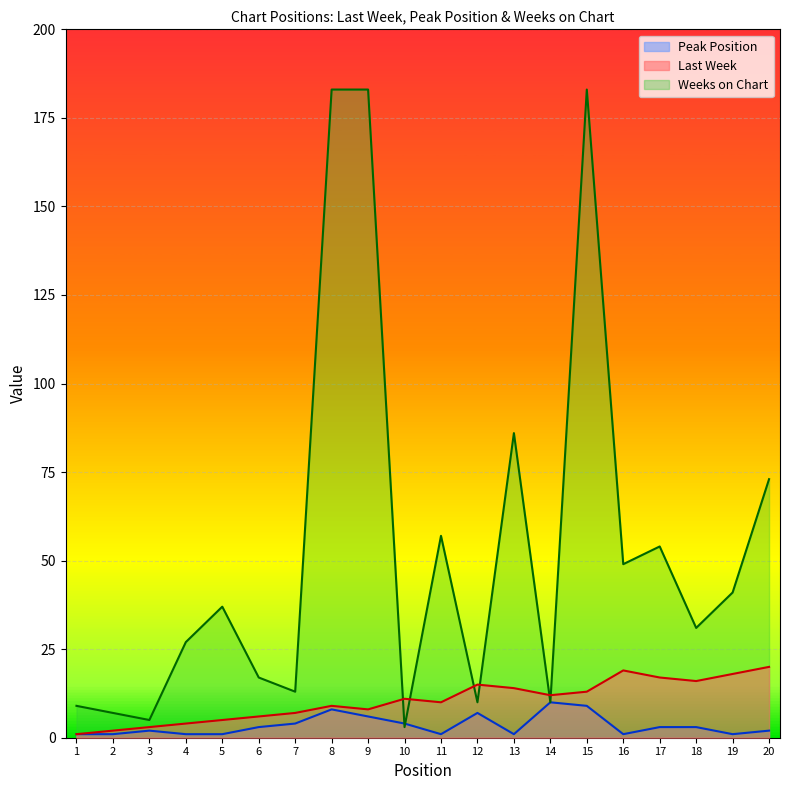

Is it true that Last Week equals 17 at 15?

False